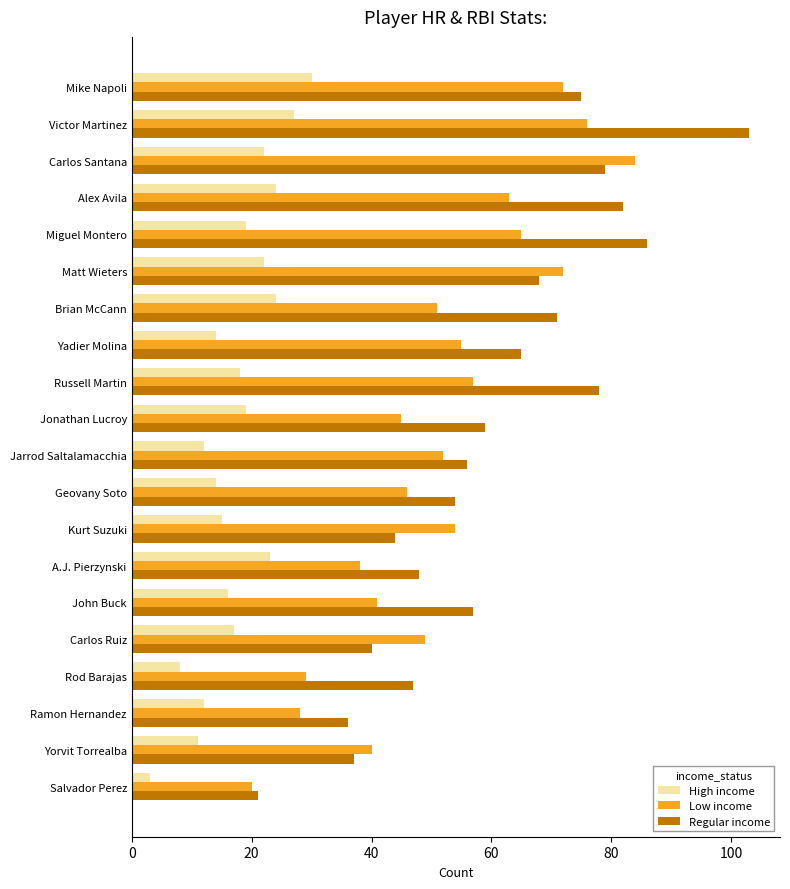

Which category has the lowest value across all series?

Salvador Perez